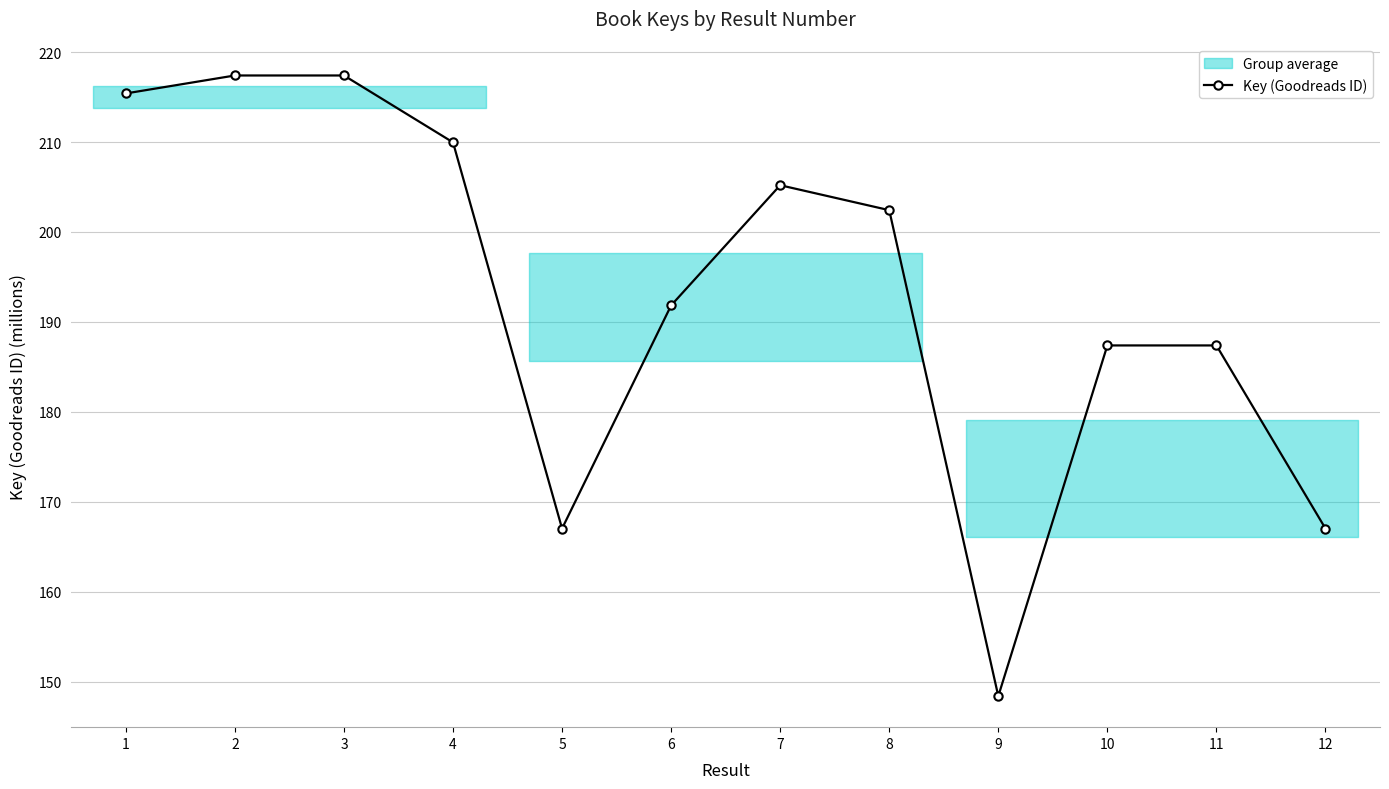

What is the difference between the values at 5 and 7?

38.2